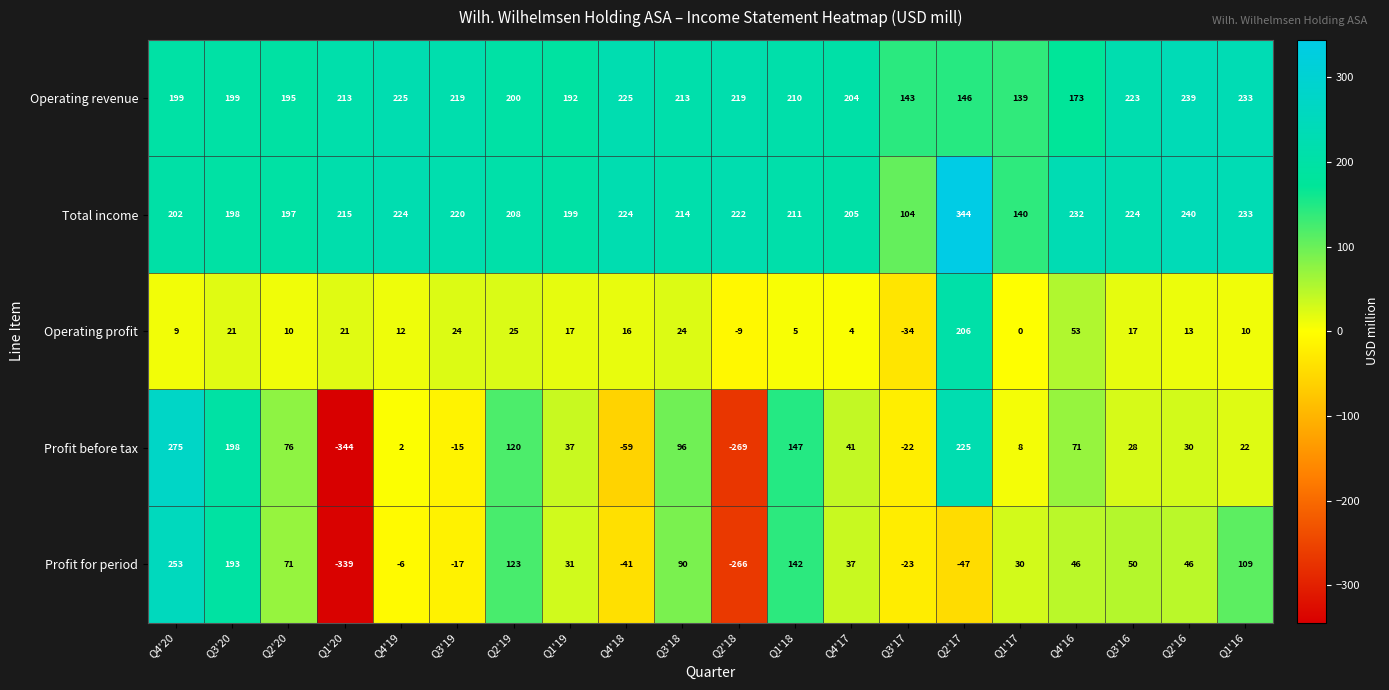

Where does the Operating profit series first go above 16?

Q3'20